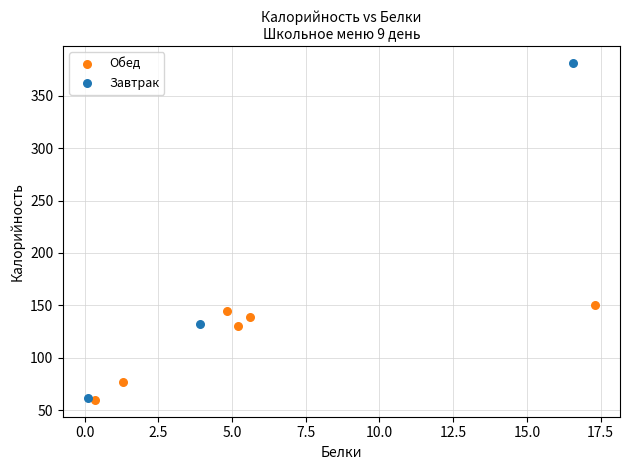

Which series has the widest spread of Y values?

Завтрак